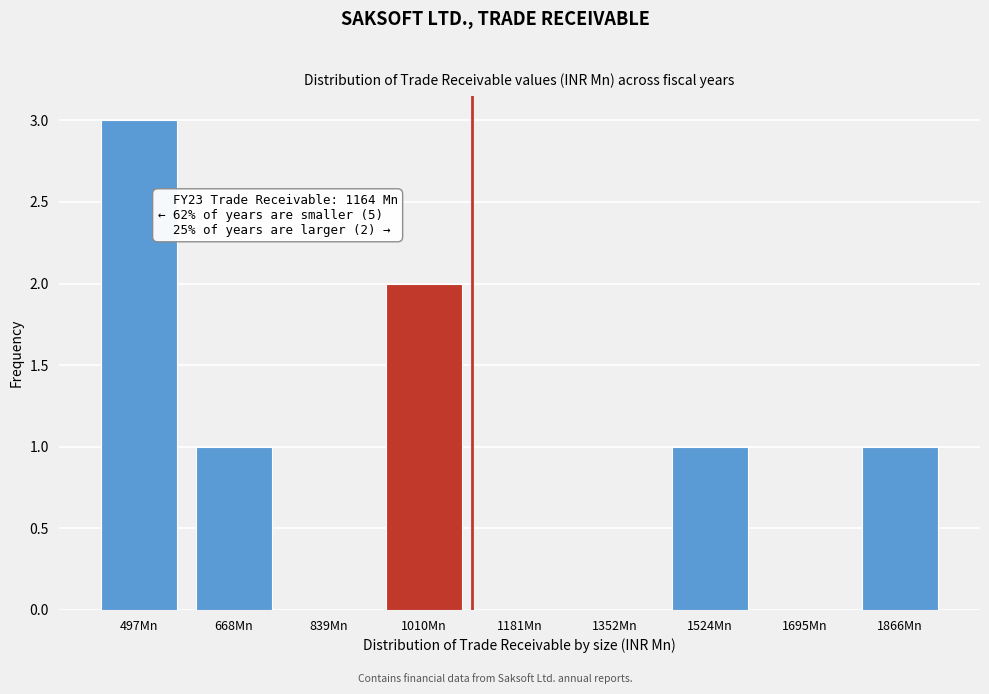

Reading left to right, what are all the values shown in this chart?

497Mn=3	668Mn=1	839Mn=0	1010Mn=2	1181Mn=0	1352Mn=0	1524Mn=1	1695Mn=0	1866Mn=1